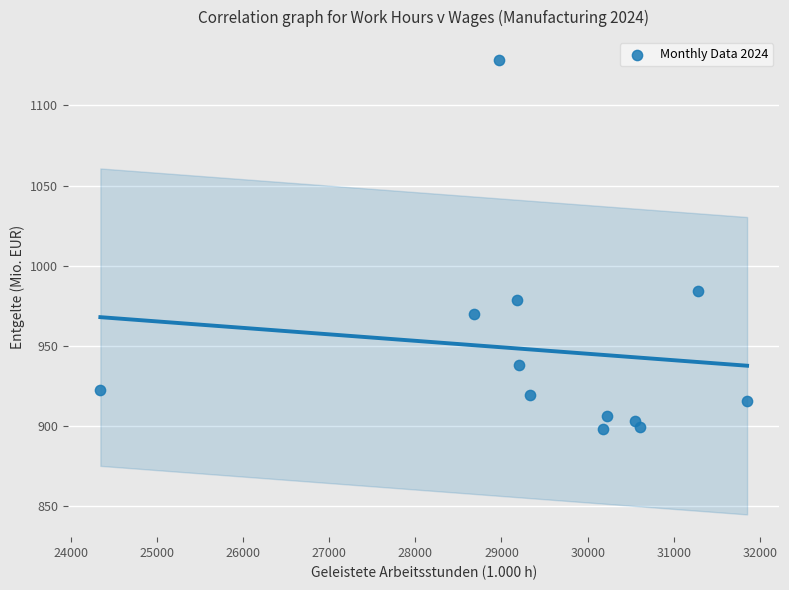

What is the range of Y values (max minus min)?

230.2